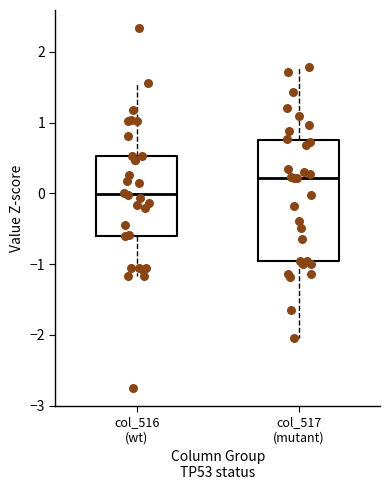

Comparing the boxes themselves (not the whiskers), which one is the tallest?

col_517 (mutant)